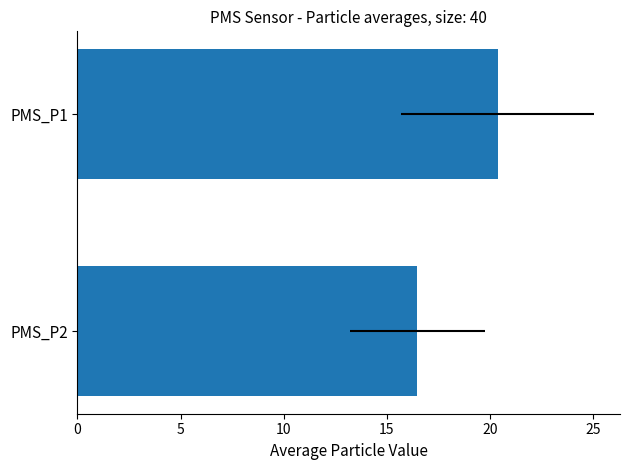

What is the maximum value shown in the chart?

20.4